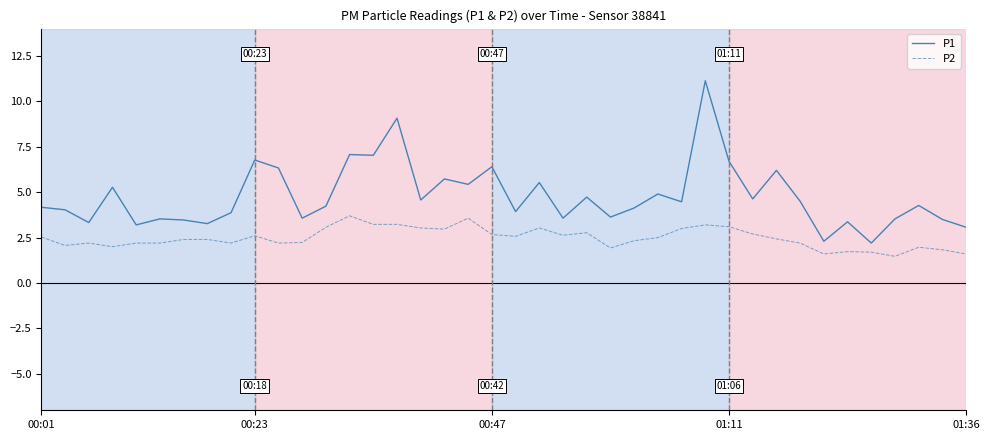

What is the difference between the maximum and minimum values in the P2 series?

2.2